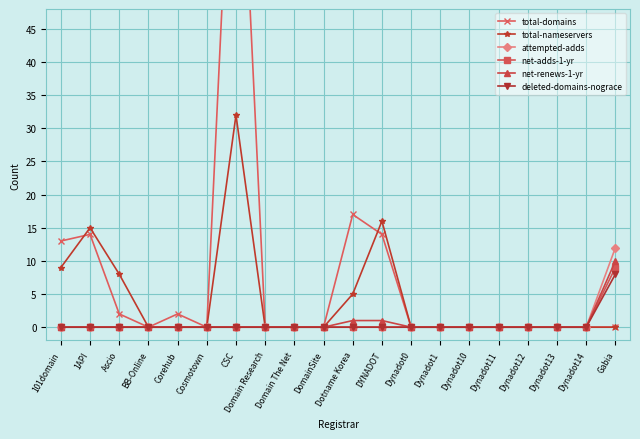

Reading left to right, list all the values displayed in this chart.

total-domains: 101domain=13	1API=14	Ascio=2	BB-Online=0	Corehub=2	Cosmotown=0	CSC=93	Domain Research=0	Domain The Net=0	DomainSite=0	Dotname Korea=17	DYNADOT=14	Dynadot0=0	Dynadot1=0	Dynadot10=0	Dynadot11=0	Dynadot12=0	Dynadot13=0	Dynadot14=0	Gabia=0
total-nameservers: 101domain=9	1API=15	Ascio=8	BB-Online=0	Corehub=0	Cosmotown=0	CSC=32	Domain Research=0	Domain The Net=0	DomainSite=0	Dotname Korea=5	DYNADOT=16	Dynadot0=0	Dynadot1=0	Dynadot10=0	Dynadot11=0	Dynadot12=0	Dynadot13=0	Dynadot14=0	Gabia=0
attempted-adds: 101domain=0	1API=0	Ascio=0	BB-Online=0	Corehub=0	Cosmotown=0	CSC=0	Domain Research=0	Domain The Net=0	DomainSite=0	Dotname Korea=0	DYNADOT=0	Dynadot0=0	Dynadot1=0	Dynadot10=0	Dynadot11=0	Dynadot12=0	Dynadot13=0	Dynadot14=0	Gabia=12
net-adds-1-yr: 101domain=0	1API=0	Ascio=0	BB-Online=0	Corehub=0	Cosmotown=0	CSC=0	Domain Research=0	Domain The Net=0	DomainSite=0	Dotname Korea=0	DYNADOT=0	Dynadot0=0	Dynadot1=0	Dynadot10=0	Dynadot11=0	Dynadot12=0	Dynadot13=0	Dynadot14=0	Gabia=9
net-renews-1-yr: 101domain=0	1API=0	Ascio=0	BB-Online=0	Corehub=0	Cosmotown=0	CSC=0	Domain Research=0	Domain The Net=0	DomainSite=0	Dotname Korea=1	DYNADOT=1	Dynadot0=0	Dynadot1=0	Dynadot10=0	Dynadot11=0	Dynadot12=0	Dynadot13=0	Dynadot14=0	Gabia=10
deleted-domains-nograce: 101domain=0	1API=0	Ascio=0	BB-Online=0	Corehub=0	Cosmotown=0	CSC=0	Domain Research=0	Domain The Net=0	DomainSite=0	Dotname Korea=0	DYNADOT=0	Dynadot0=0	Dynadot1=0	Dynadot10=0	Dynadot11=0	Dynadot12=0	Dynadot13=0	Dynadot14=0	Gabia=8